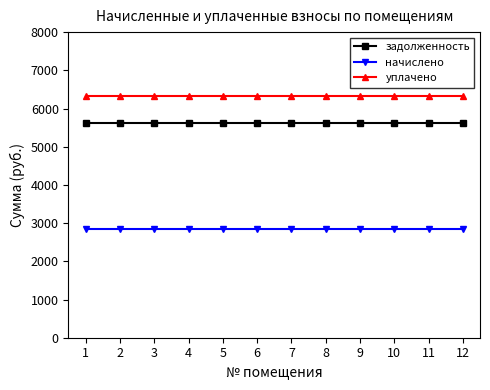

Reading right to left, what are all the values shown in this chart?

задолженность: 12=5610.9	11=5610.9	10=5610.9	9=5610.9	8=5610.9	7=5610.9	6=5610.9	5=5610.9	4=5610.9	3=5610.9	2=5610.9	1=5610.9
начислено: 12=2851.0	11=2851.0	10=2851.0	9=2851.0	8=2851.0	7=2851.0	6=2851.0	5=2851.0	4=2851.0	3=2851.0	2=2851.0	1=2851.0
уплачено: 12=6323.6	11=6323.6	10=6323.6	9=6323.6	8=6323.6	7=6323.6	6=6323.6	5=6323.6	4=6323.6	3=6323.6	2=6323.6	1=6323.6